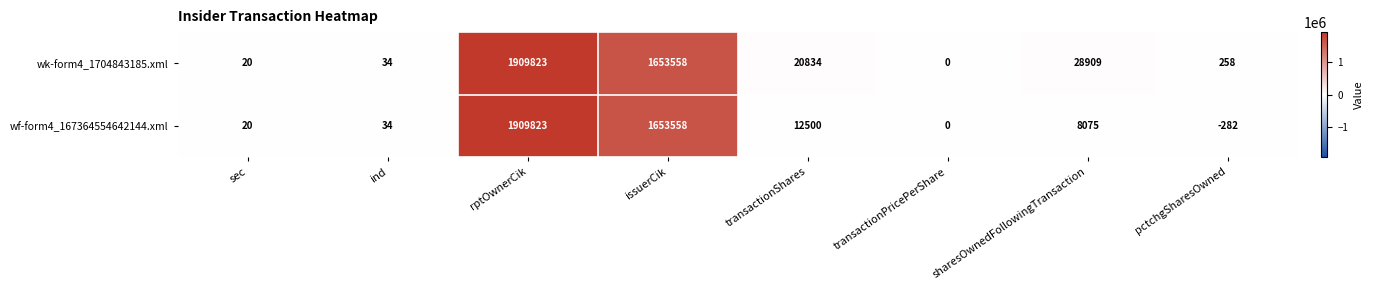

Which label corresponds to the largest value in the chart?

rptOwnerCik